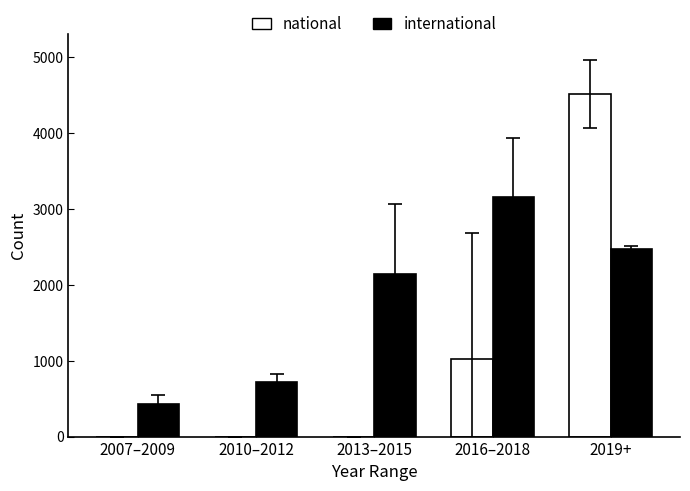

True or false: national has a value of 6805.7 at 2019+.

False